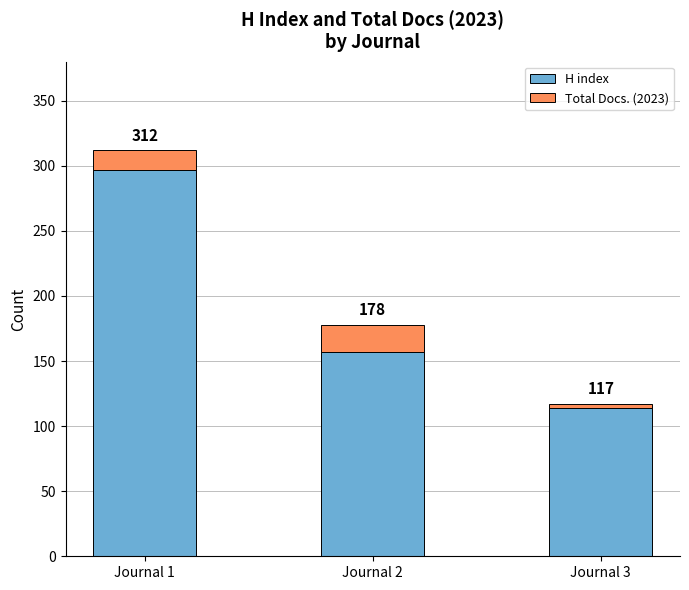

List the series in order of their peak value, highest first.

H index, Total Docs. (2023)